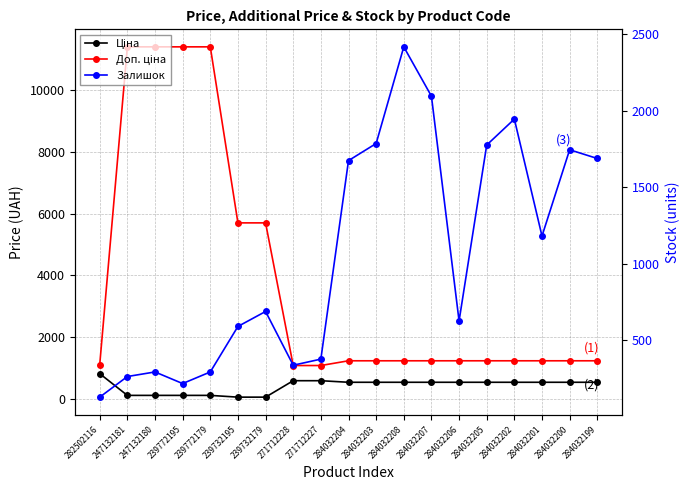

What is the total value across all series at 284032207?

3870.4